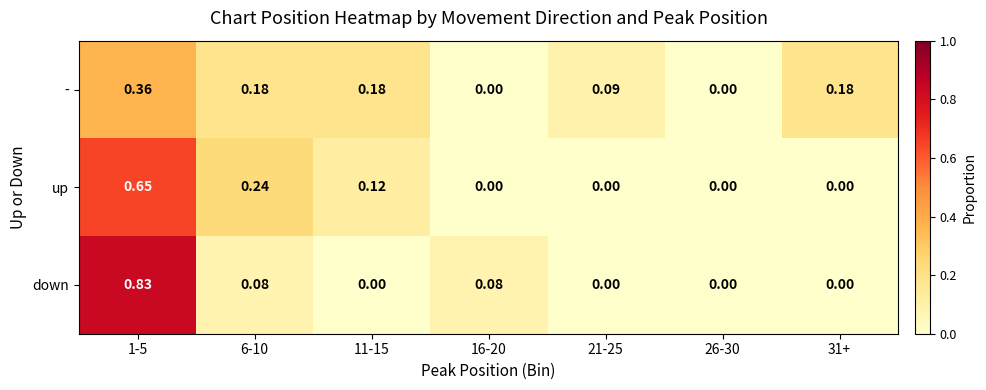

Rank the series by their maximum value, from lowest to highest.

-, up, down